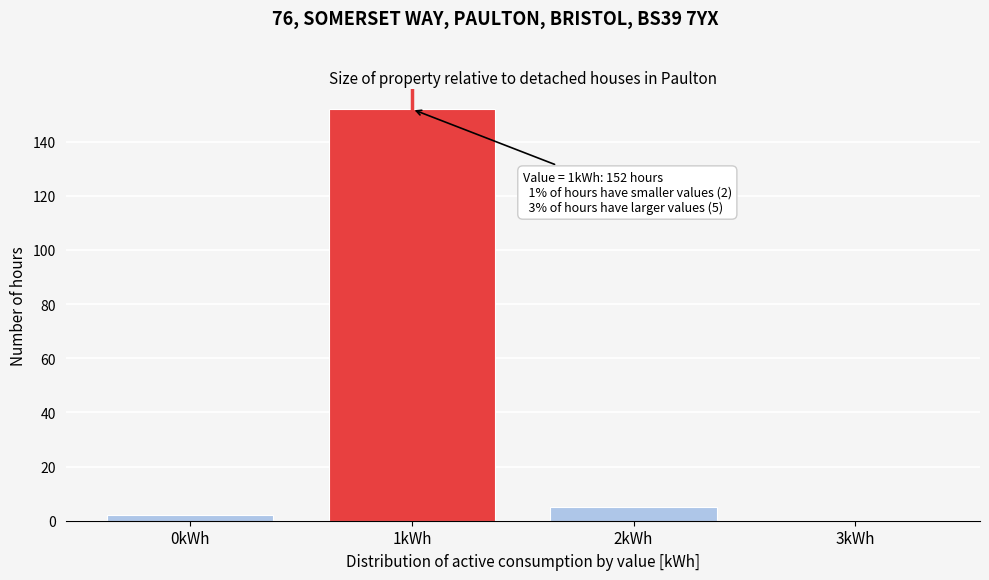

Reading right to left, list all the values displayed in this chart.

3kWh=0	2kWh=5	1kWh=152	0kWh=2